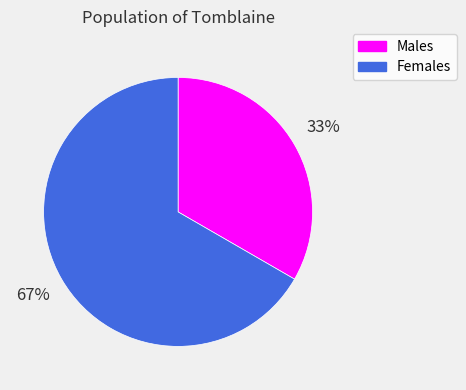

To the nearest percent, what is the average slice percentage?

50%